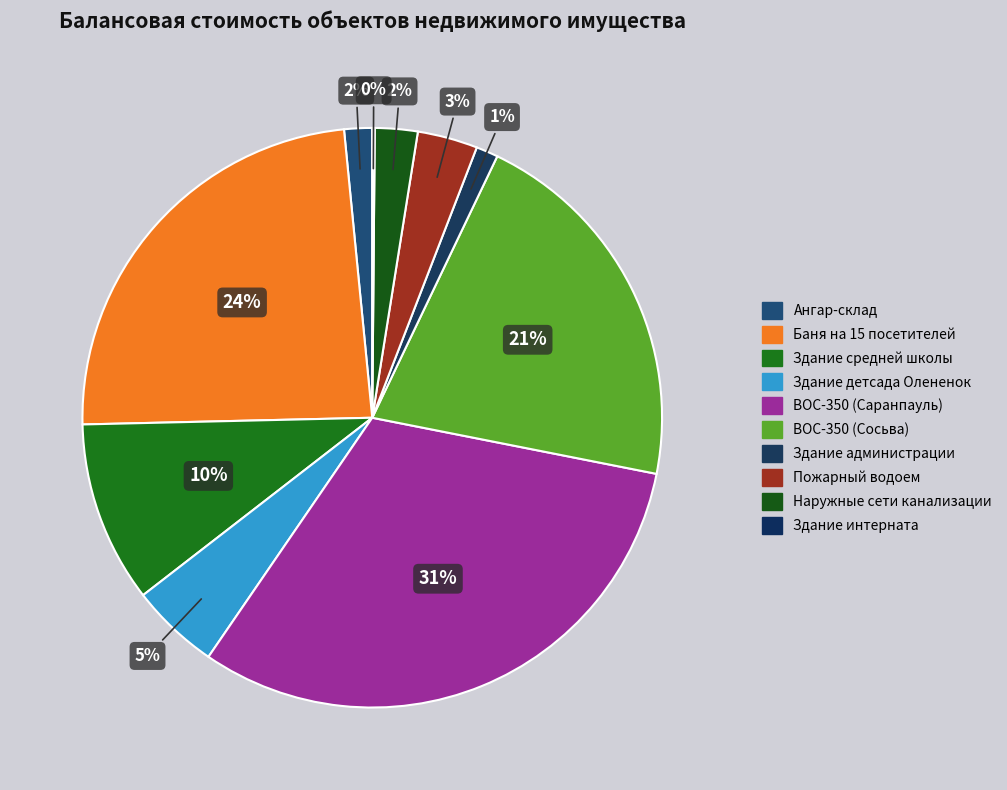

Combined, what portion of the pie is Ангар-склад and ВОС-350 (Саранпауль)?

33.0%